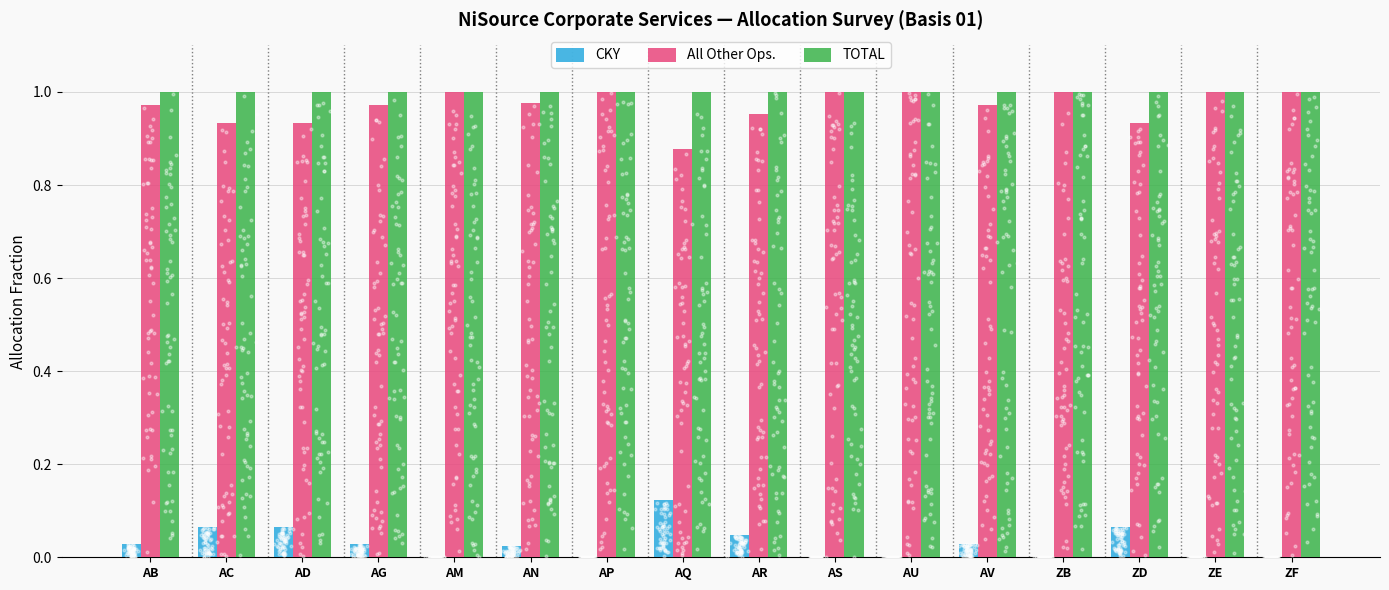

At which category is the sum across all series the highest?

AB